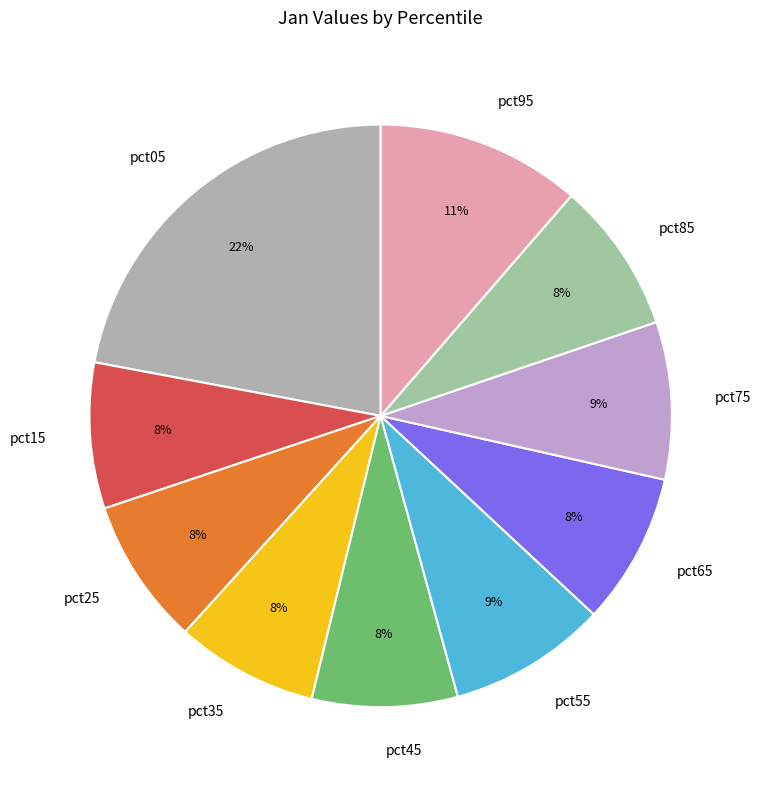

Combined, do pct25 and pct95 account for over 50%?

No